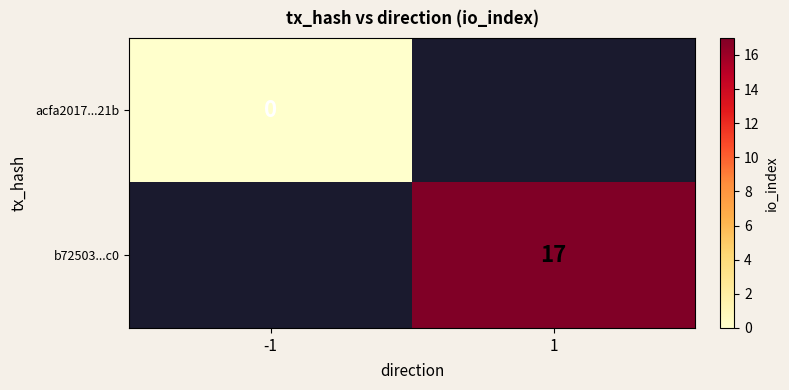

Count the number of data series in this chart.

2